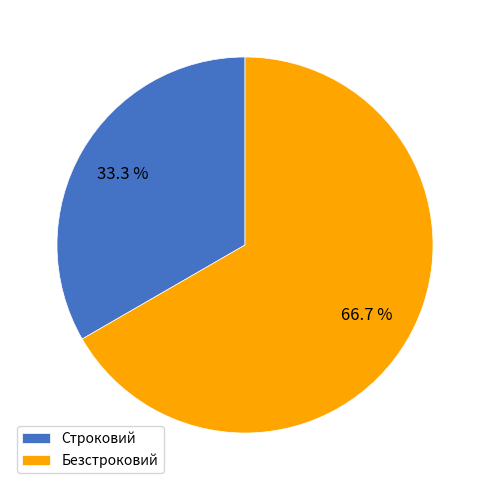

Is it true that Строковий is 19% of the pie?

False